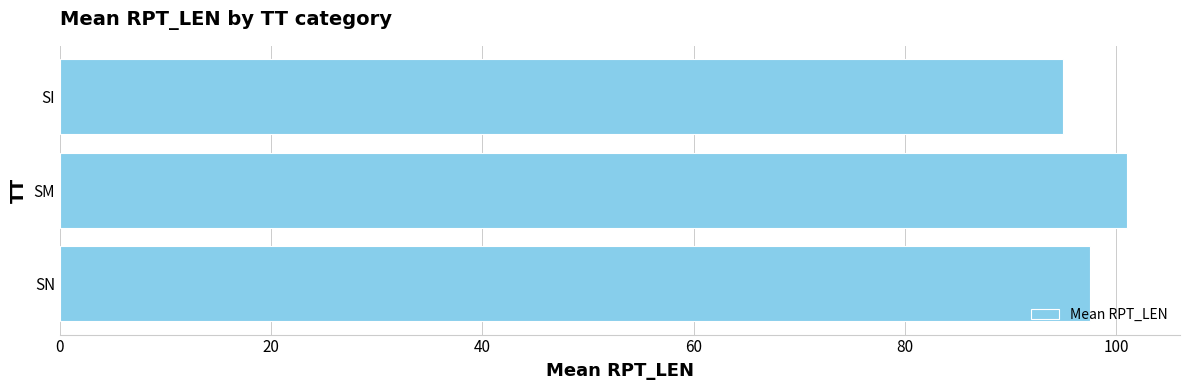

How many distinct data groups are displayed?

1